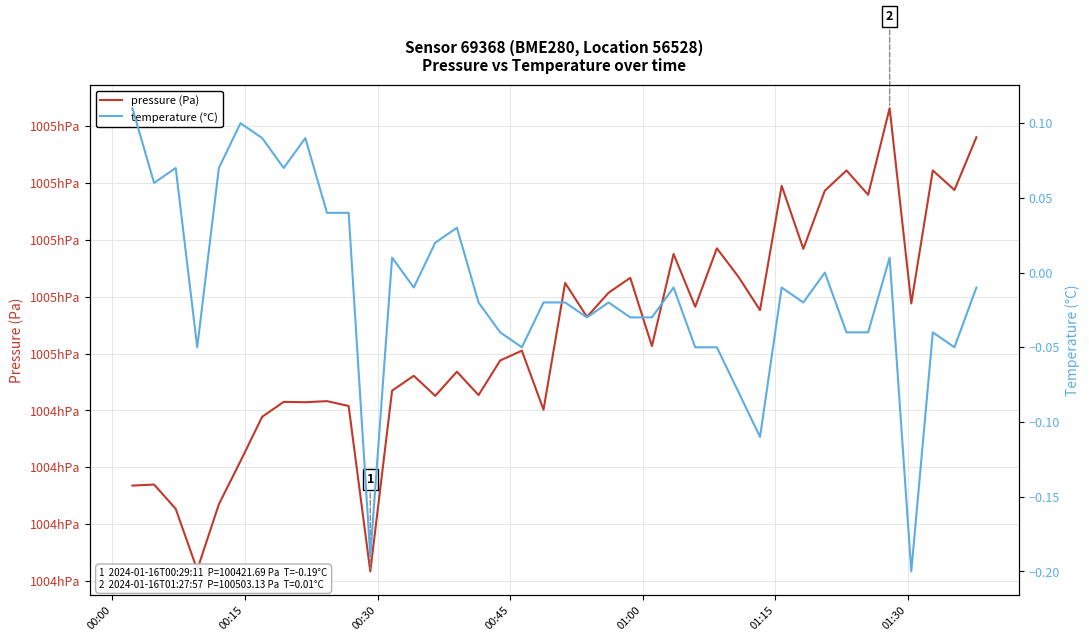

Is this an area chart (filled region under the line)?

No